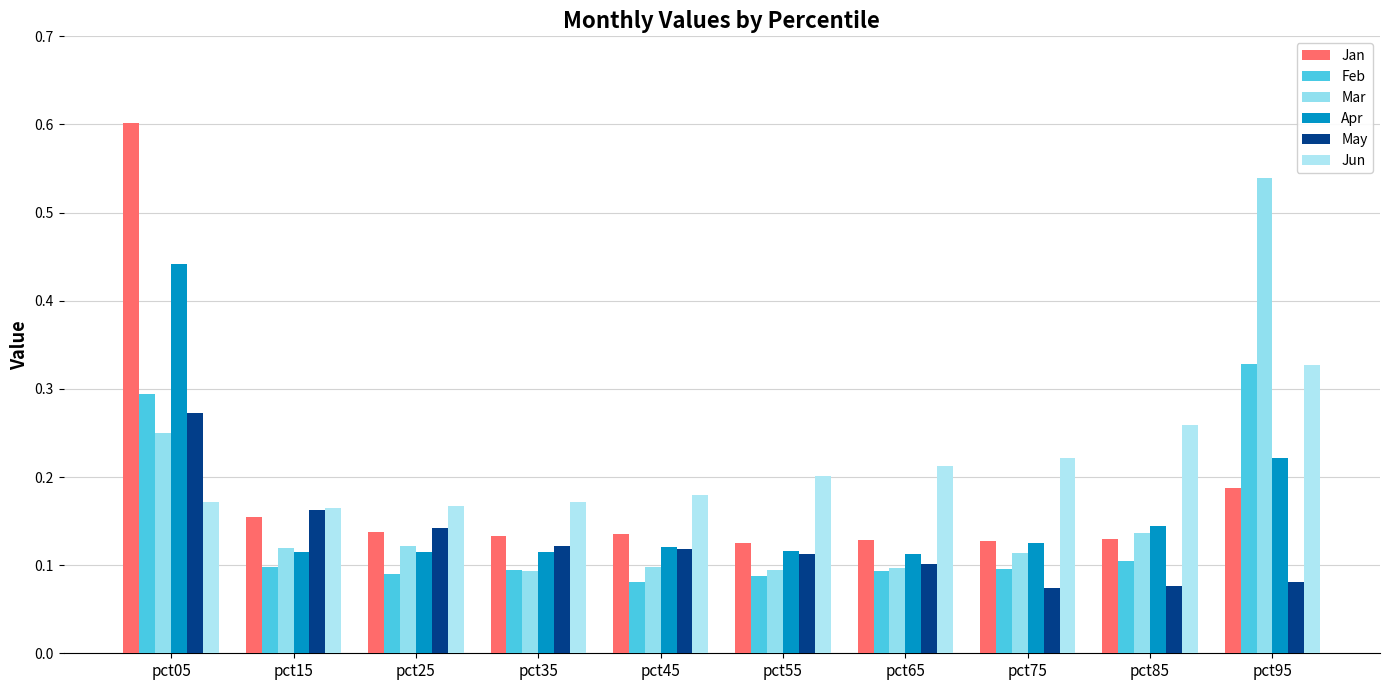

Which series has the largest range (max minus min)?

Jan